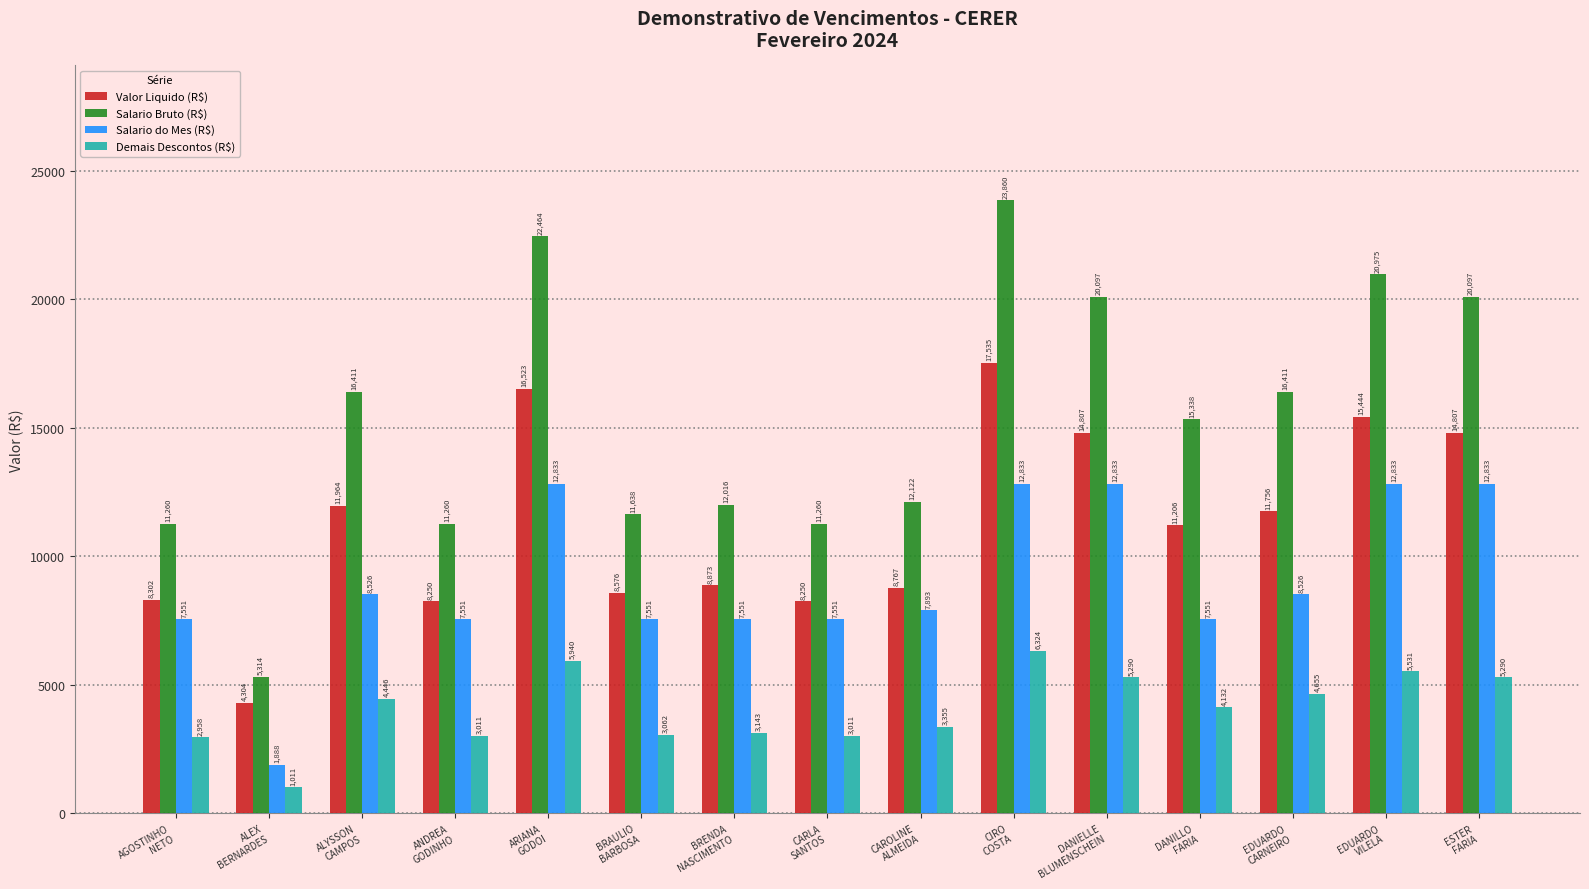

What is the approximate value of Demais Descontos (R$) at BRAULIO
BARBOSA?

3062.2